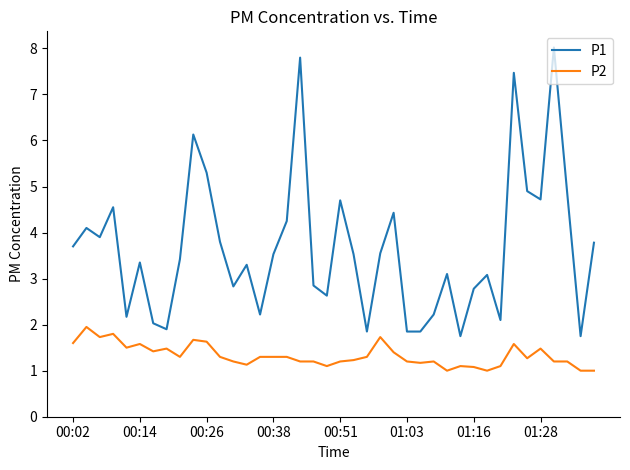

What are all the series names shown in the legend?

P1, P2